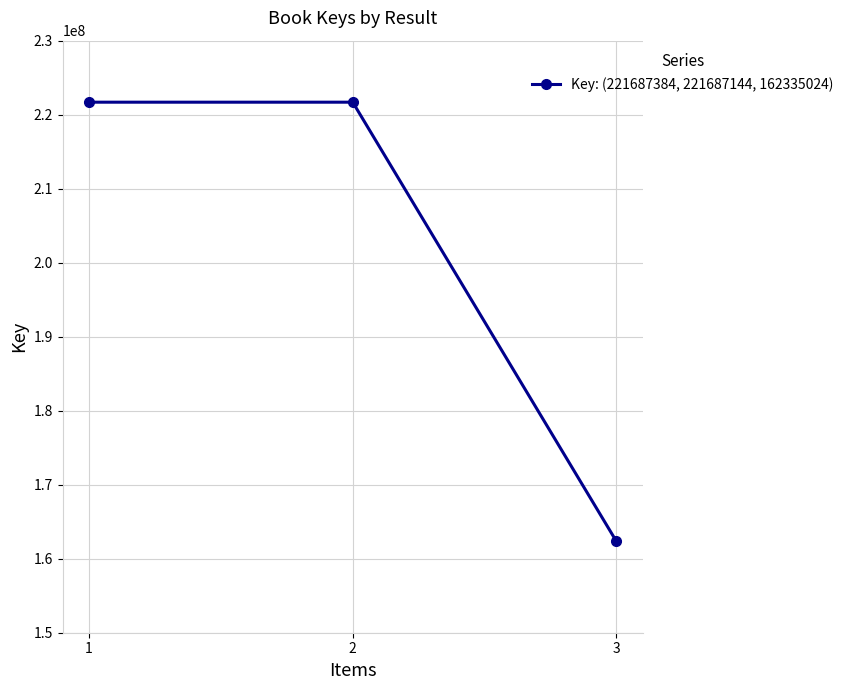

What is the value of the 1st point from the left?

221687384